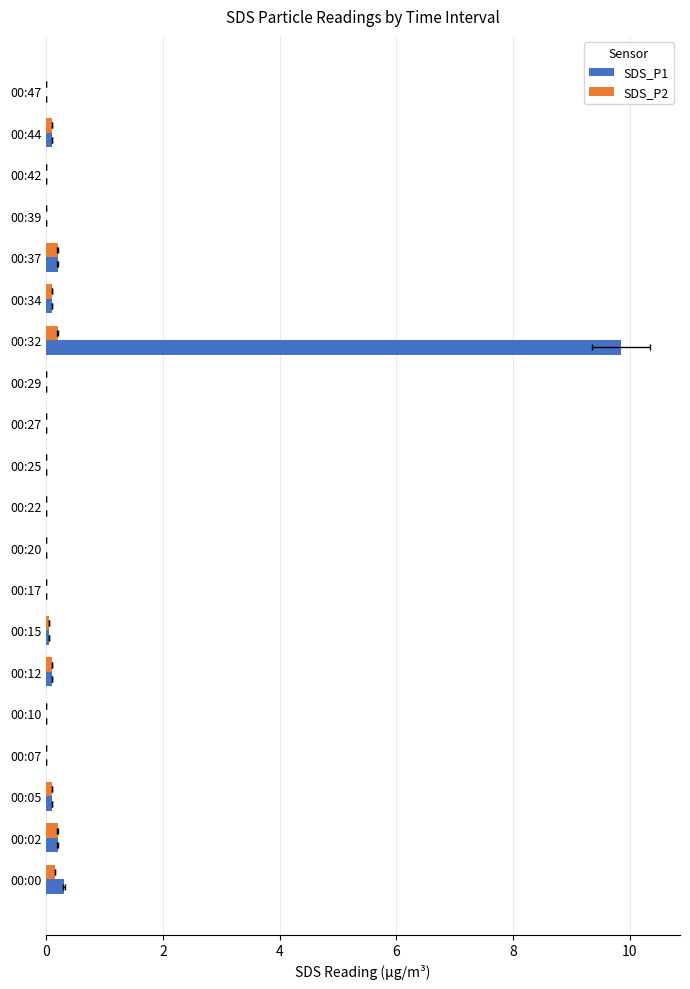

What is the greatest value displayed?

9.8